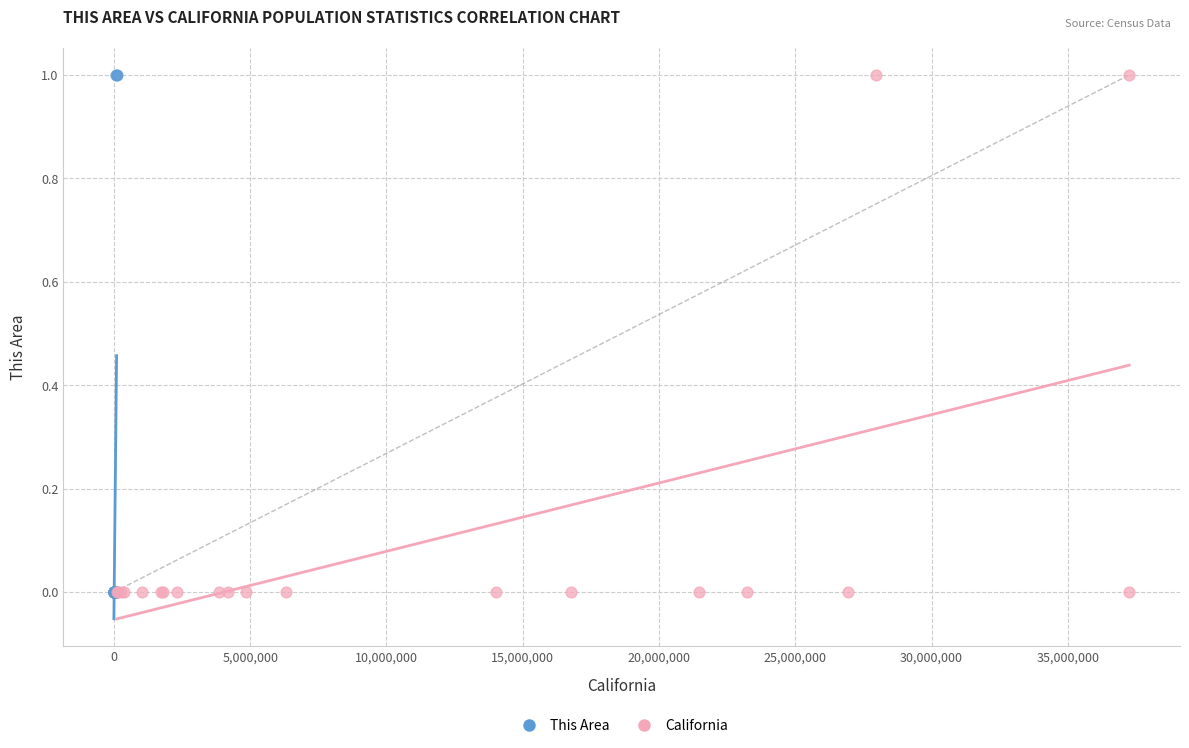

What are all the series names shown in the legend?

This Area, California